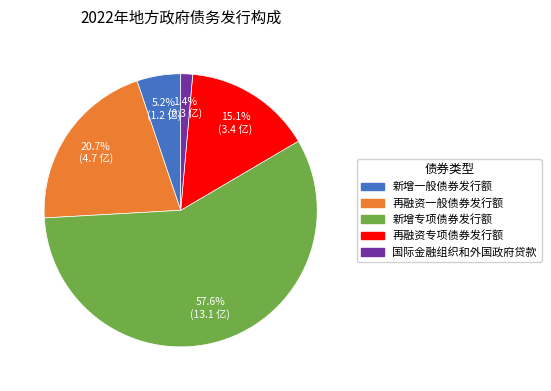

Is it true that 国际金融组织和外国政府贷款 is 1% of the pie?

True